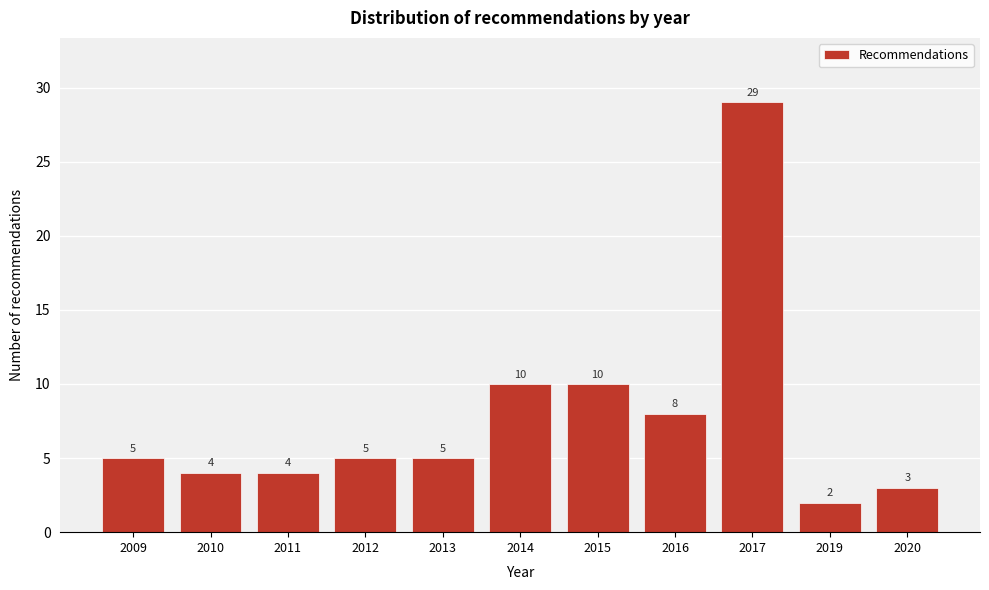

Reading left to right, transcribe all the data shown in this chart.

5	4	4	5	5	10	10	8	29	2	3